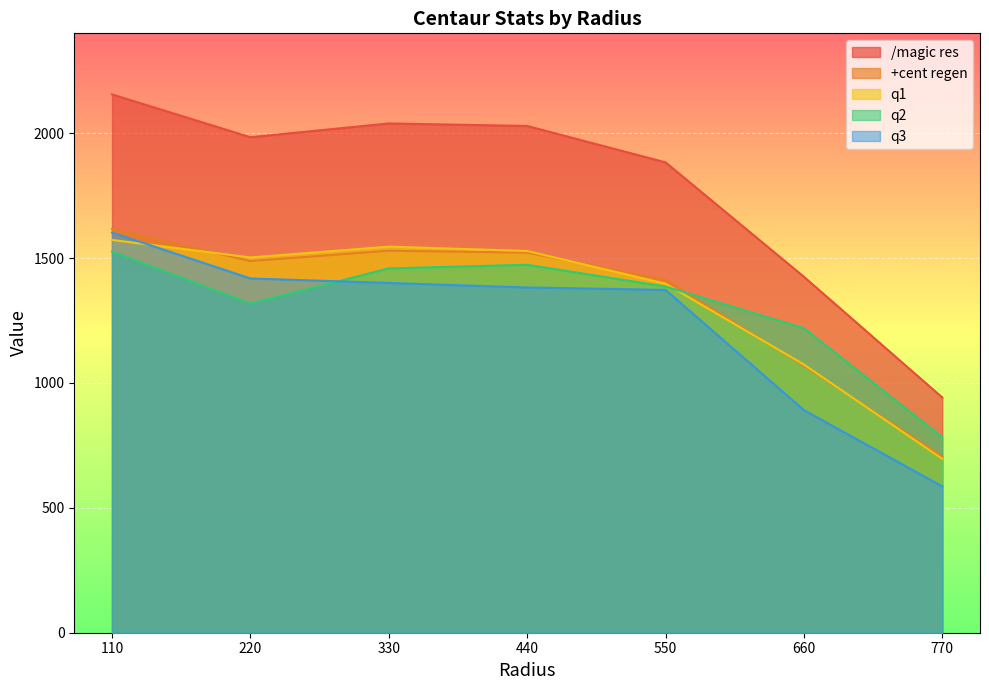

The q2 series shows 1458.8 at 330. True or false?

True